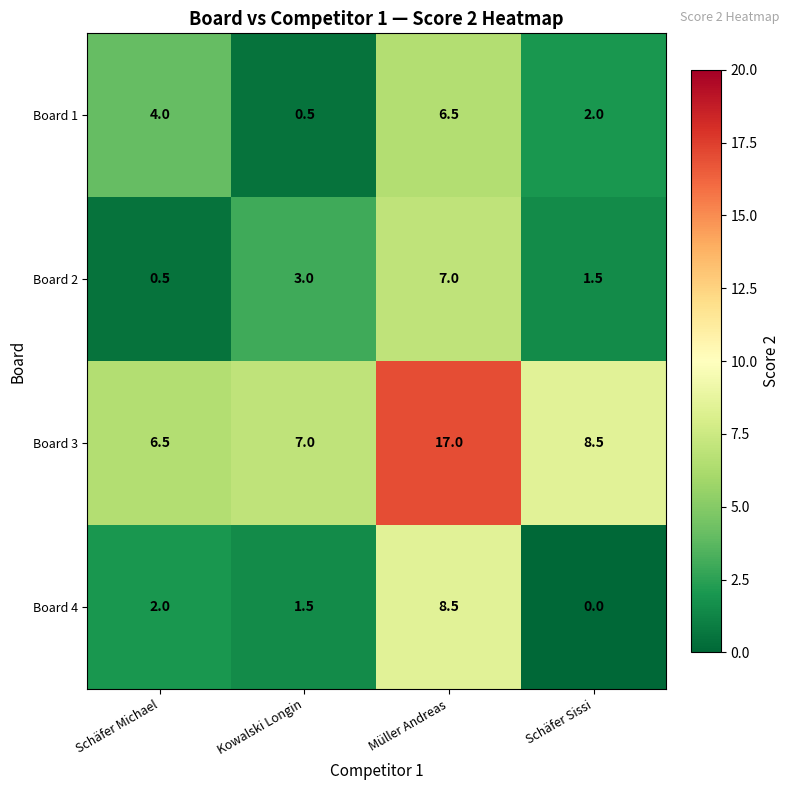

What is the spread (max minus min) of values at Kowalski Longin?

6.5